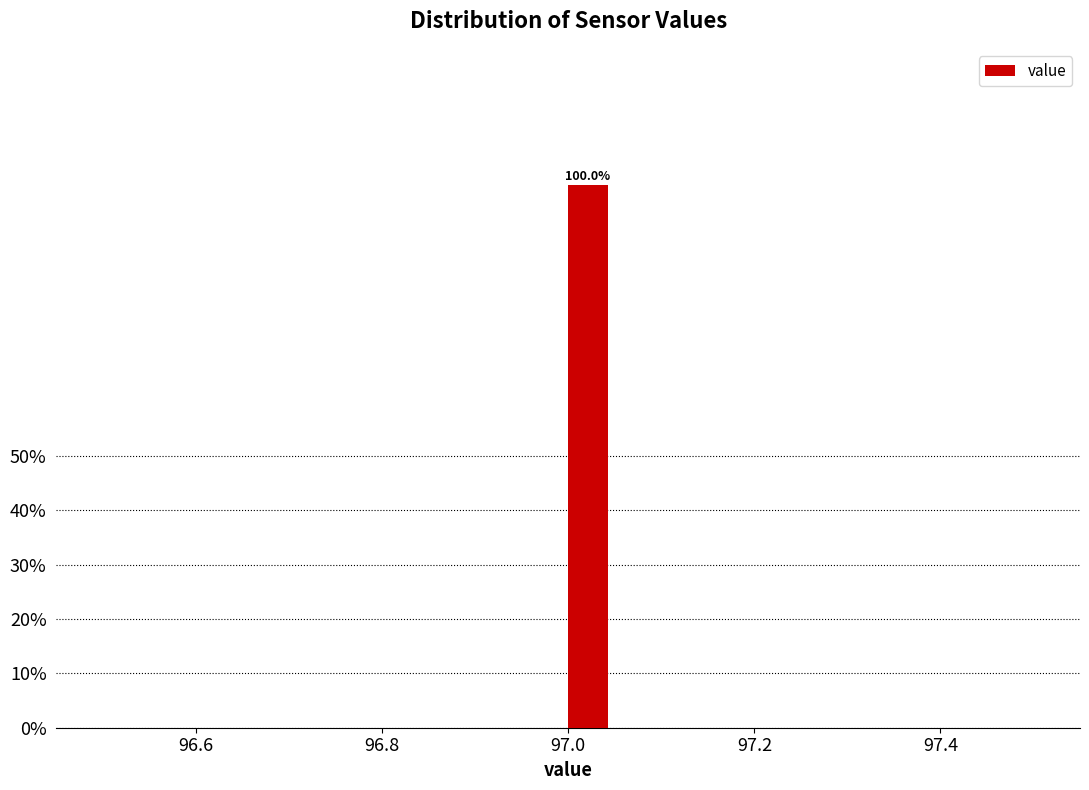

Read against the x-axis, roughly where is the centre of the tallest bar?

97.02